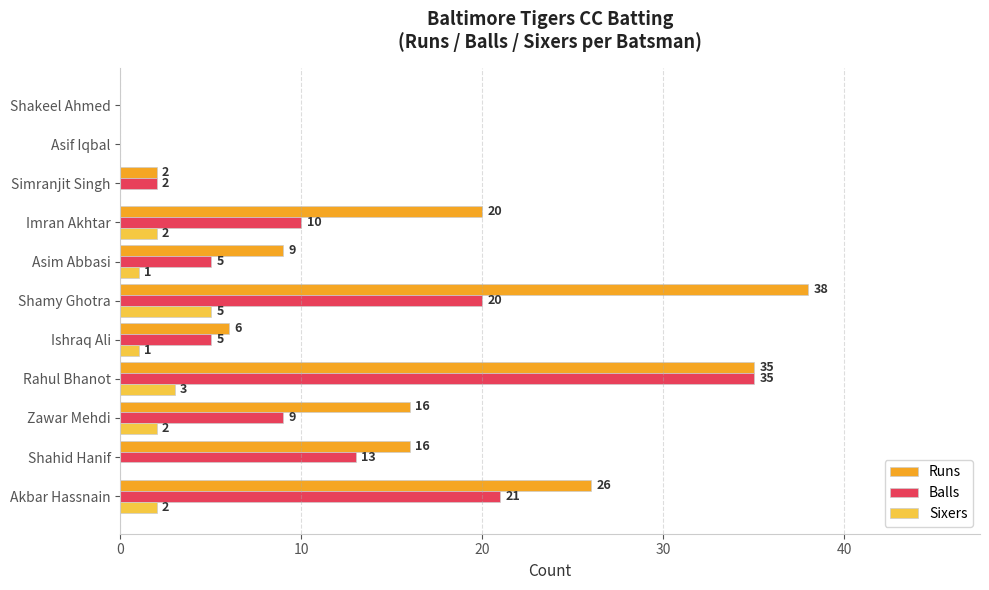

Is it true that Balls equals 48 at Rahul Bhanot?

False